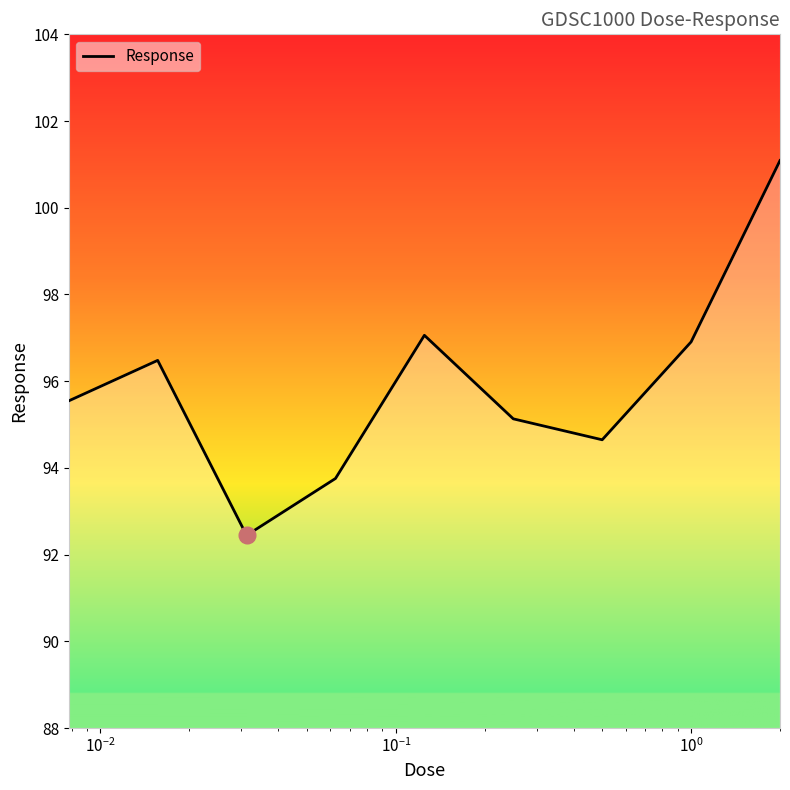

What is the difference between the maximum and minimum values?

8.6